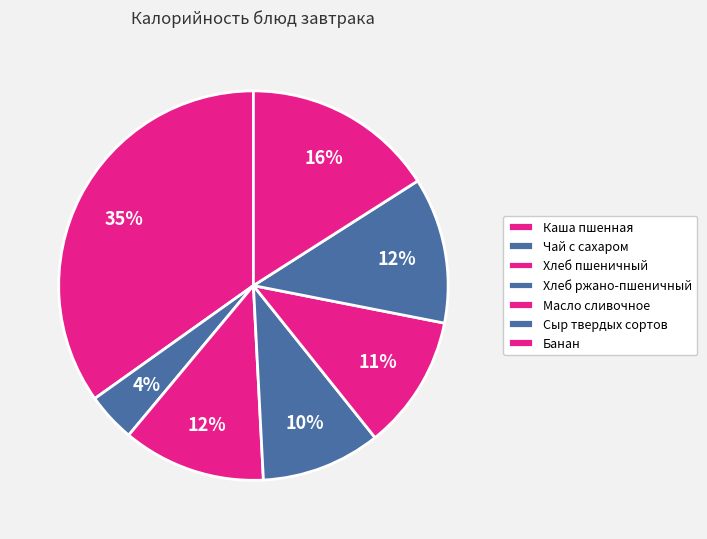

Between Сыр твердых сортов and Хлеб пшеничный, which is larger?

Сыр твердых сортов